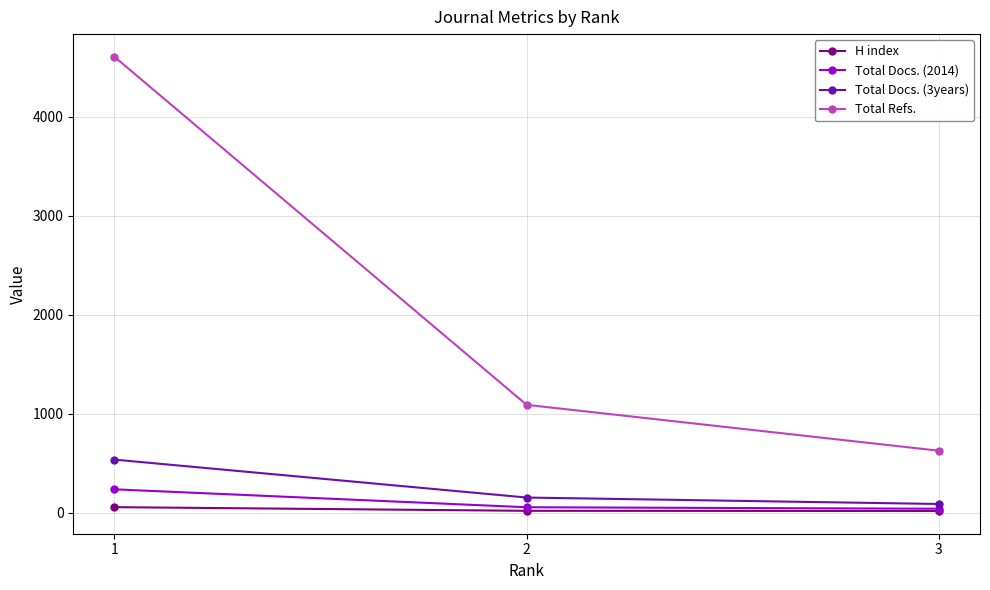

Does the chart have visible grid lines?

Yes